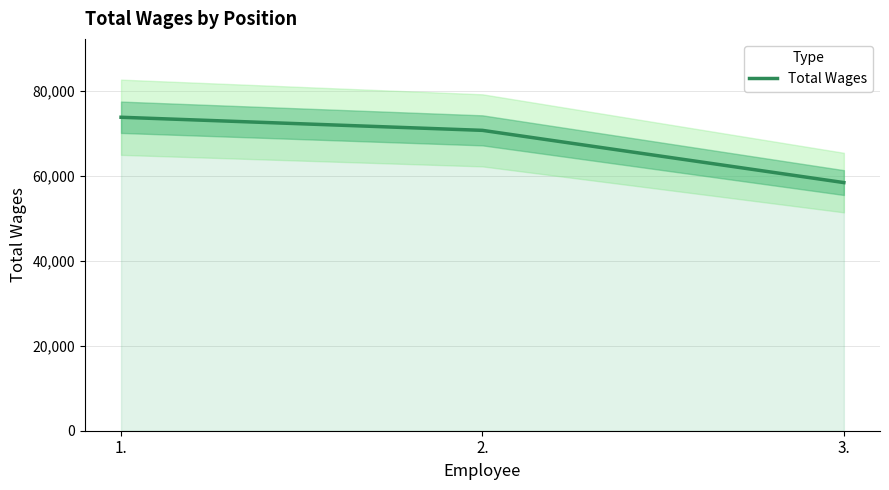

What is the label of the 2nd point from the right?

2.